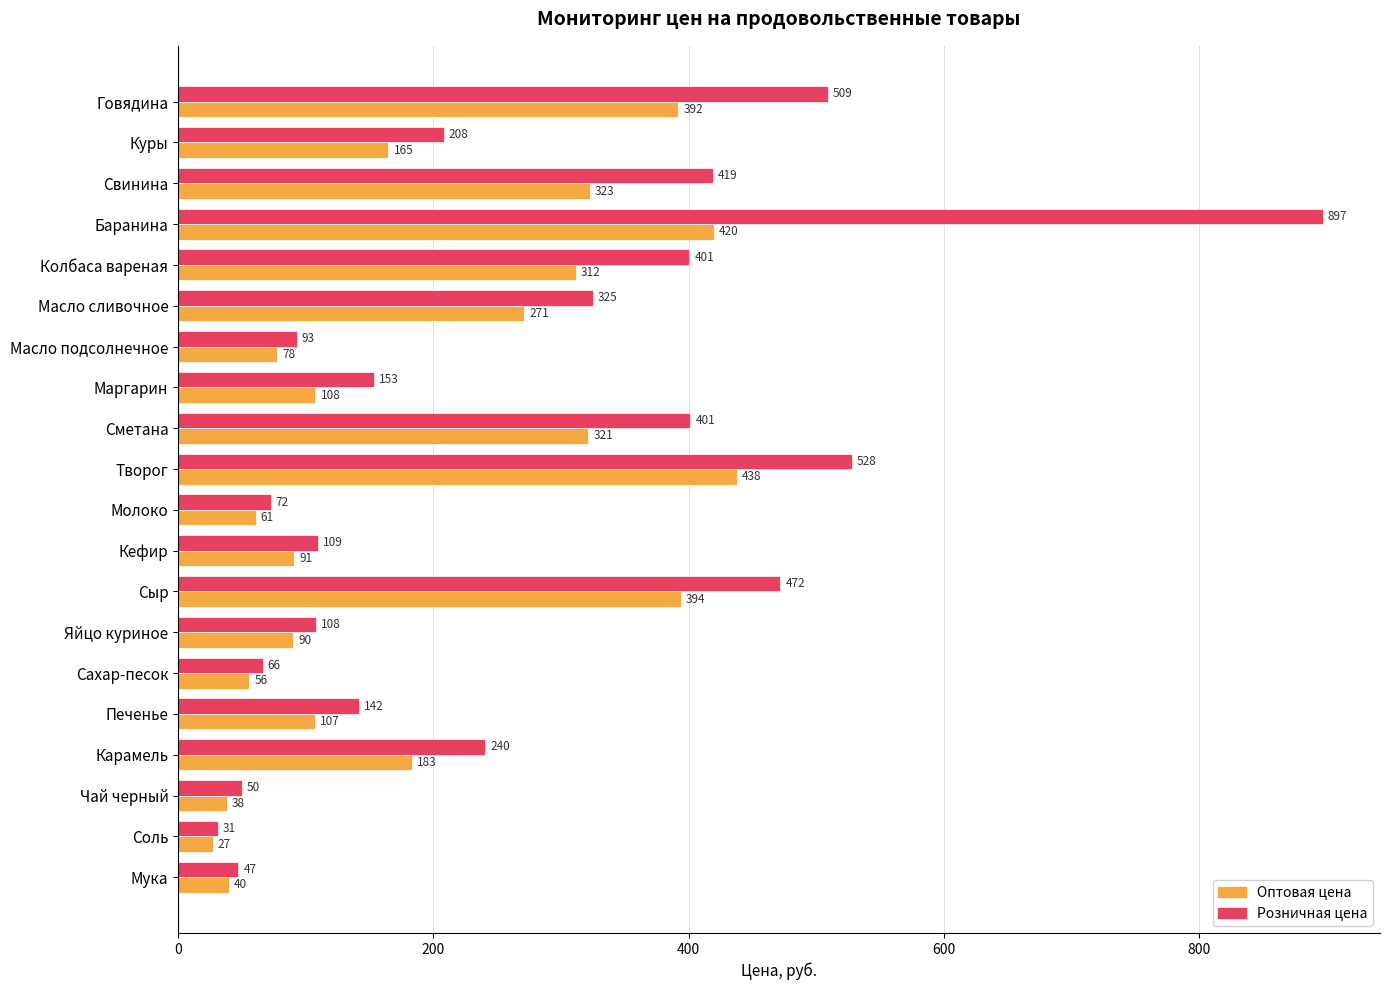

At which category does the chart reach its peak across all series?

Баранина